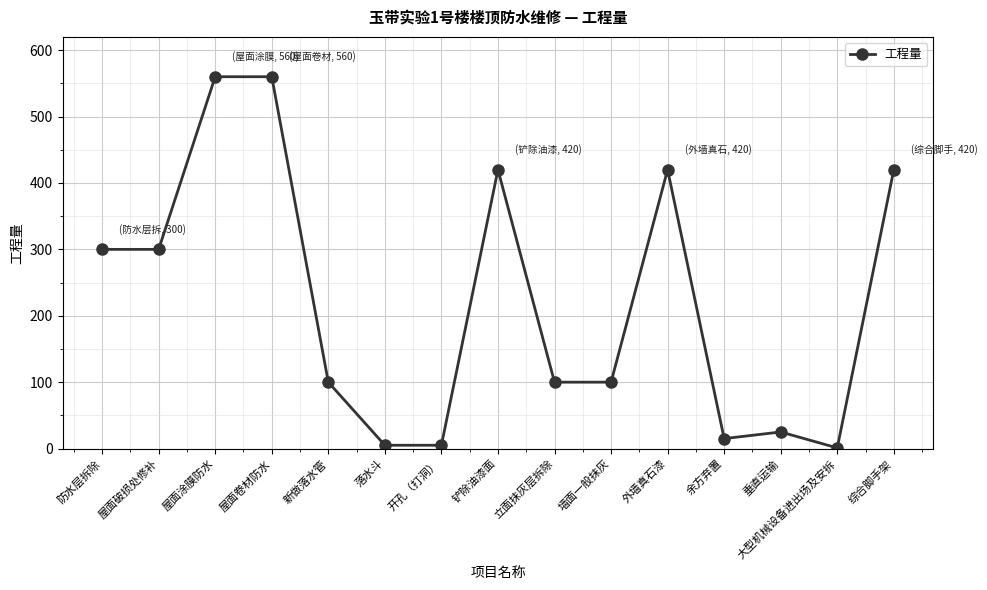

True or false: the data shows 41 at 墙面一般抹灰.

False